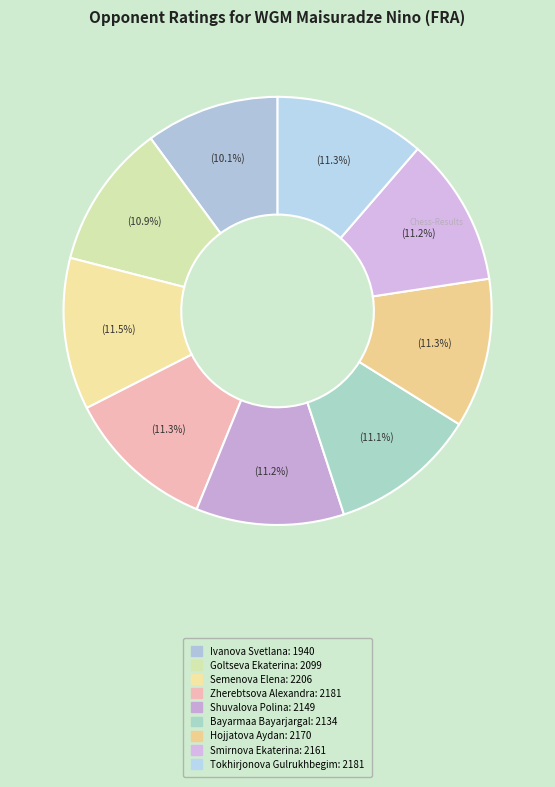

Count the number of slices in the pie.

9